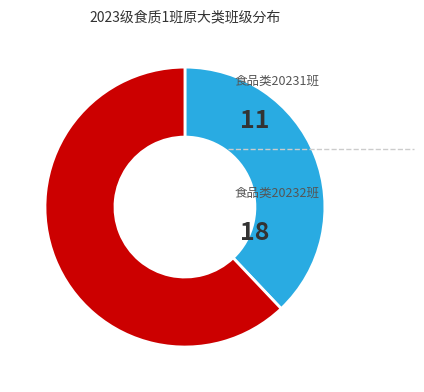

Is there a majority slice in this chart?

Yes